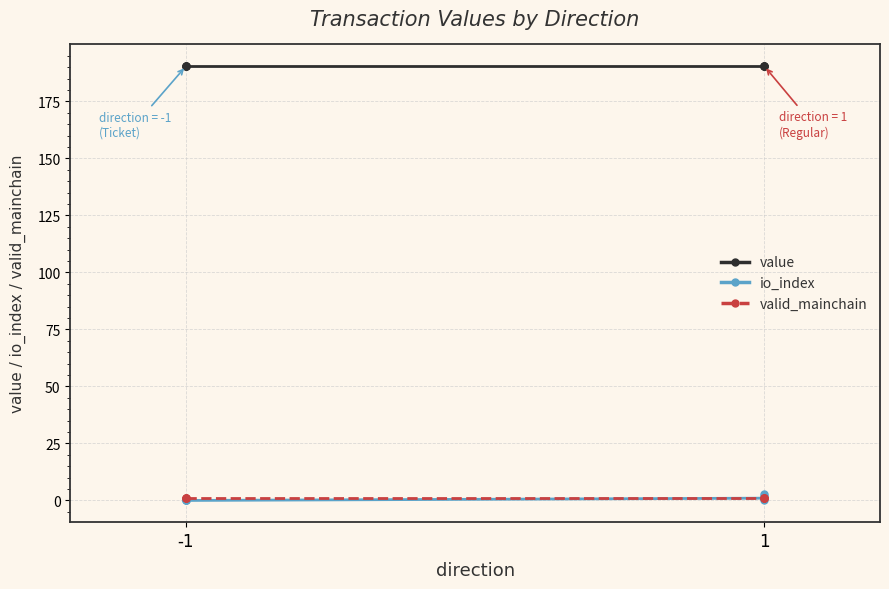

What is the average value of the value series?

190.4